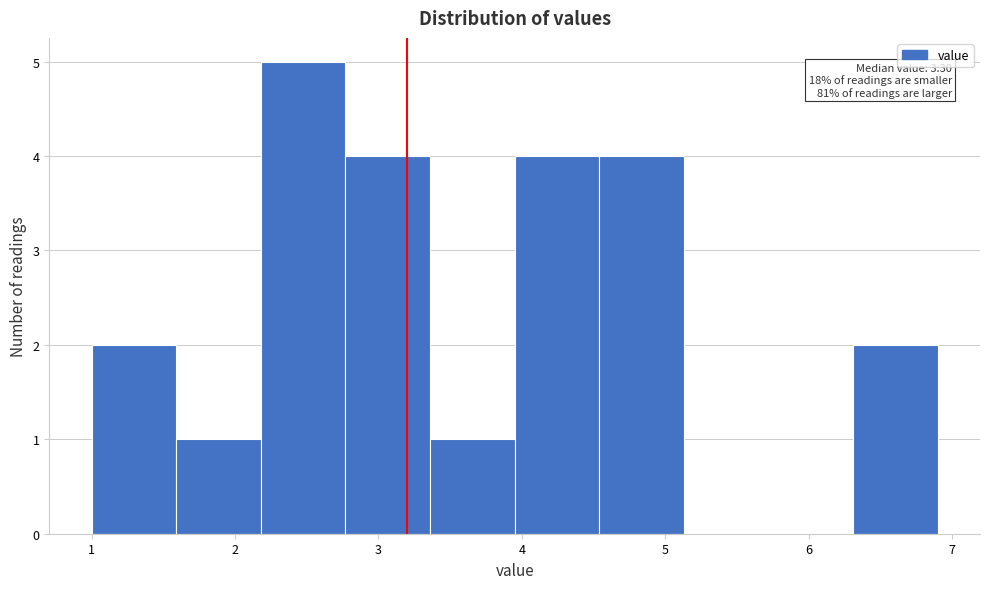

Over which range of the x-axis is the bar tallest?

2.18 to 2.77